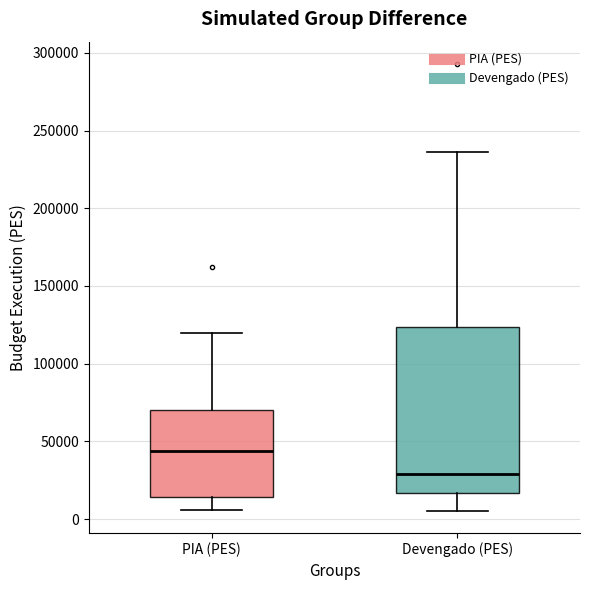

Reading left to right, transcribe this box plot: for each box, give where its median line is, the range the box spans, and where its two whiskers end, as read against the y-axis. The values are not printed on the chart, so give them approximately, as read against the axis.

PIA (PES): median 45000, box 15000 to 70000, whiskers 5000 to 120000
Devengado (PES): median 30000, box 15000 to 125000, whiskers 5000 to 235000